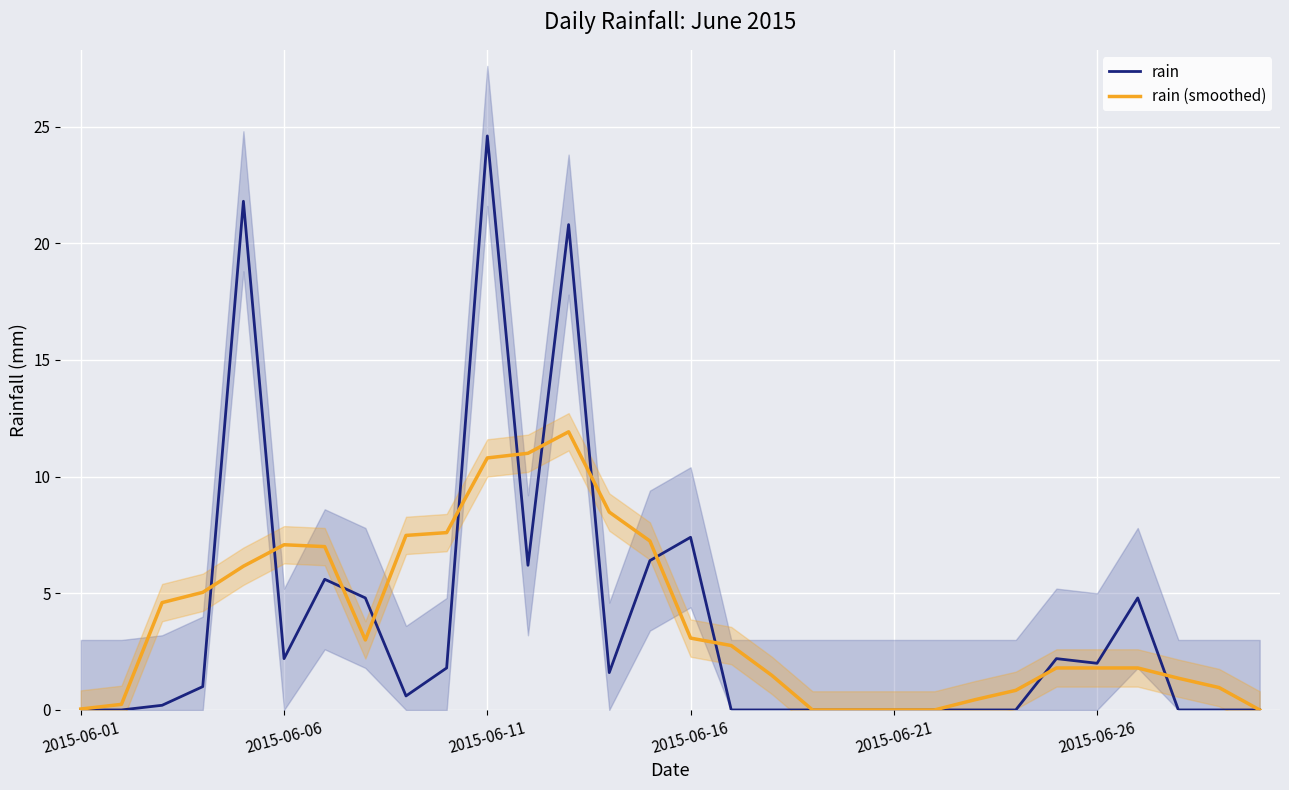

What is the total value across all series at 14?

13.6